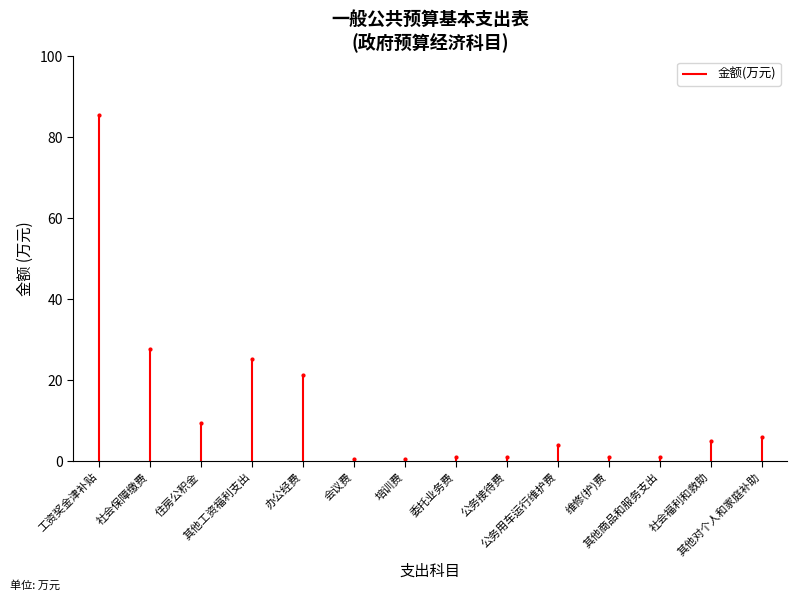

Where is the first local maximum?

其他工资福利支出